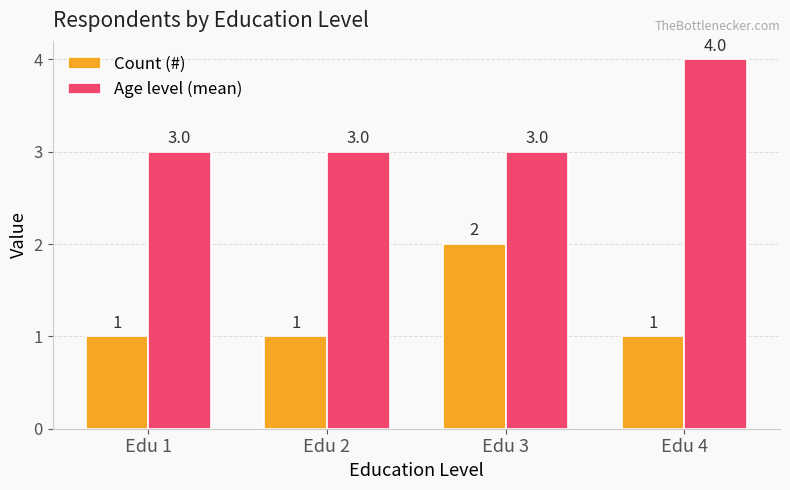

List the series in order of their overall mean, lowest first.

Count (#), Age level (mean)